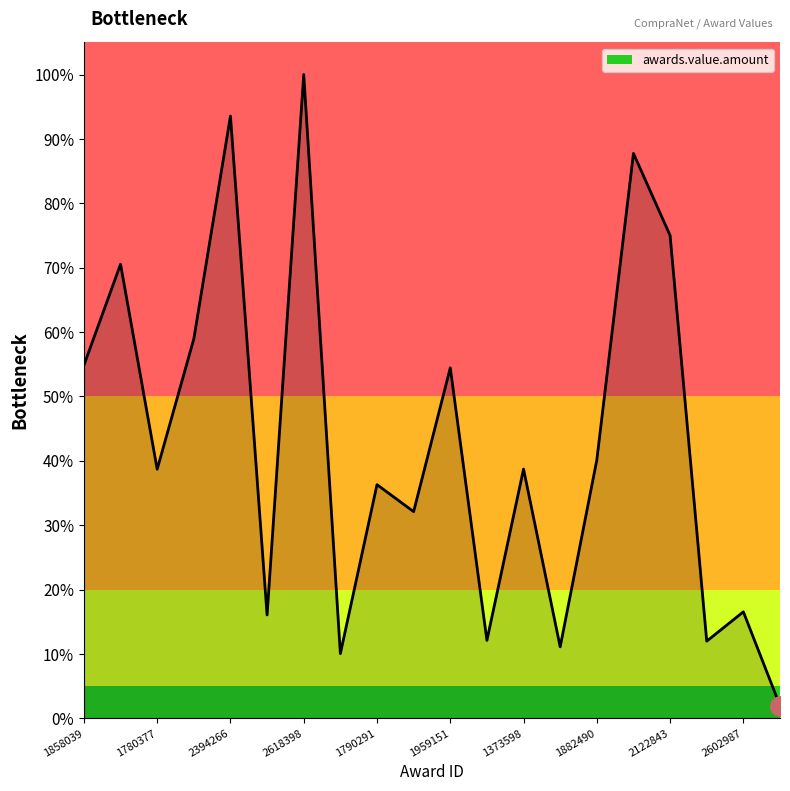

Is this an area chart (filled region under the line)?

Yes